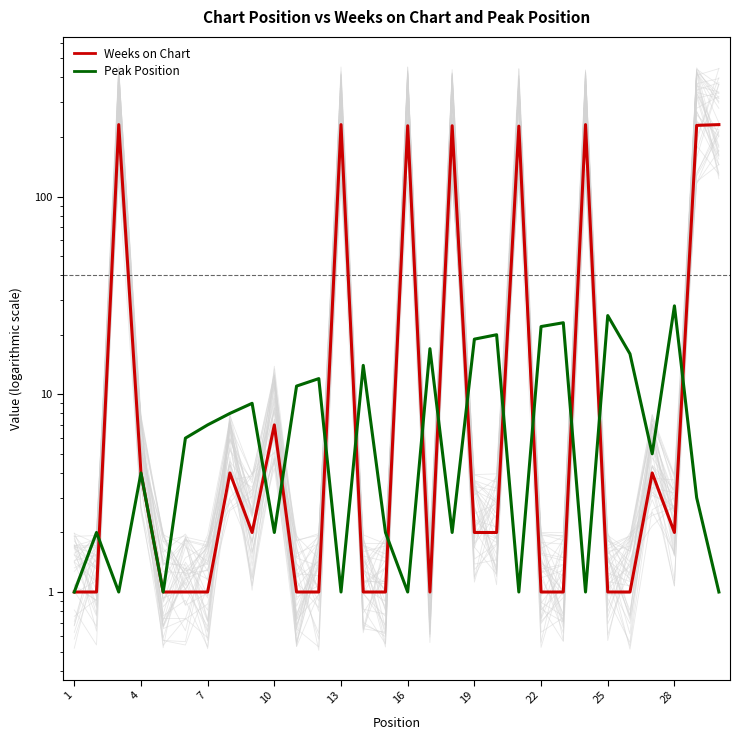

The value of Weeks on Chart at 20 is 346. True or false?

False